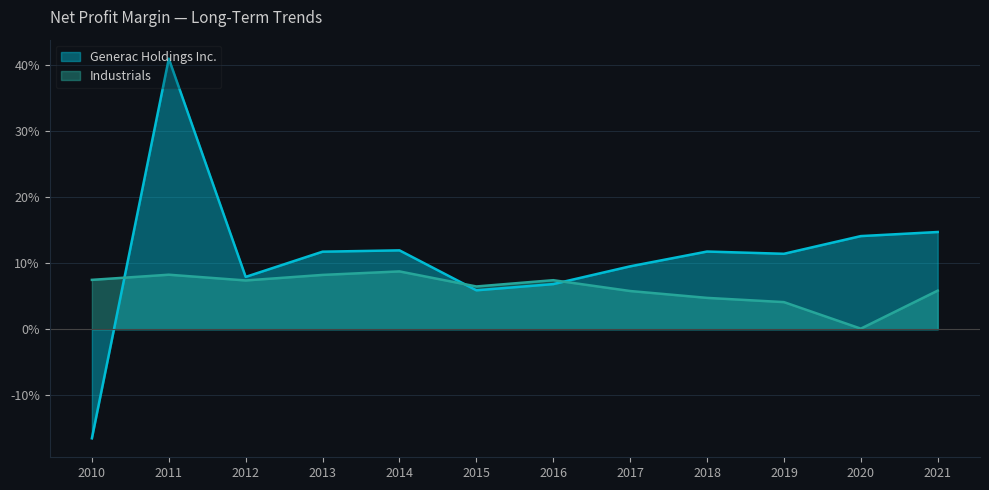

How many lines are shown in the chart?

2